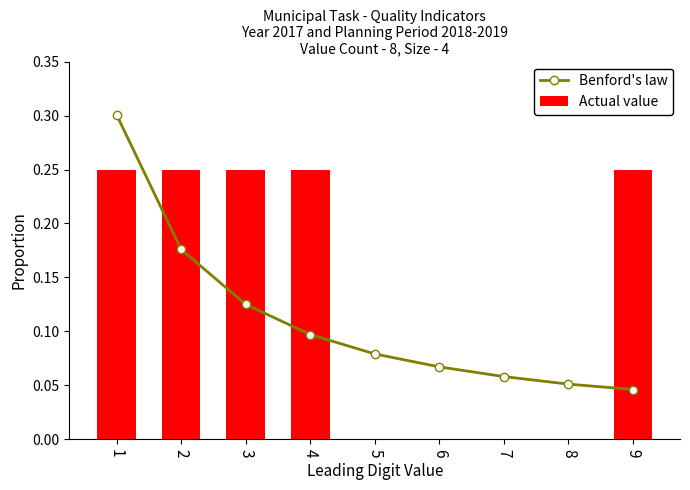

Between 8 and 9, which is larger?

8